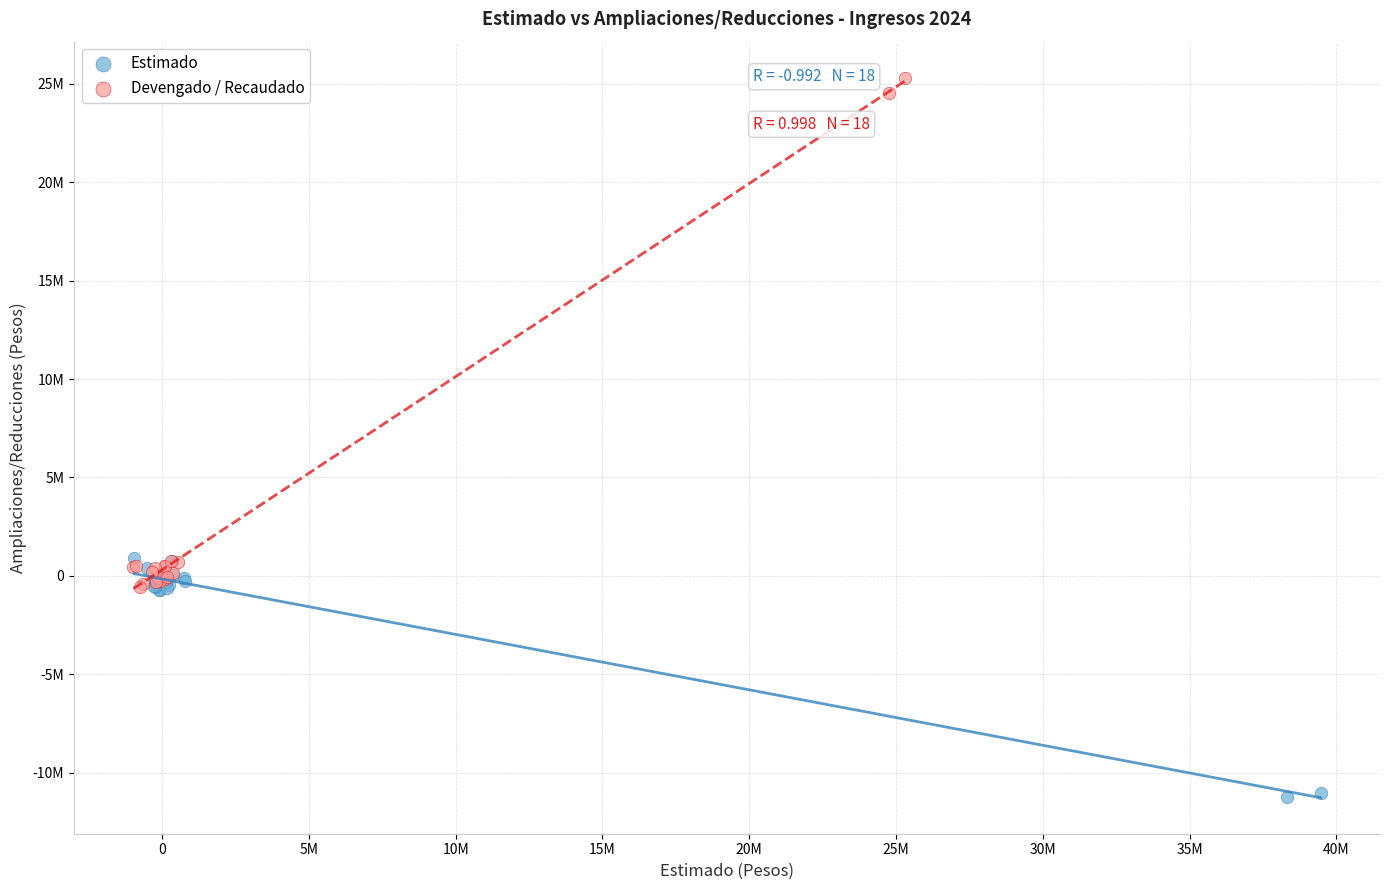

What are all the series names shown in the legend?

Estimado, Devengado / Recaudado